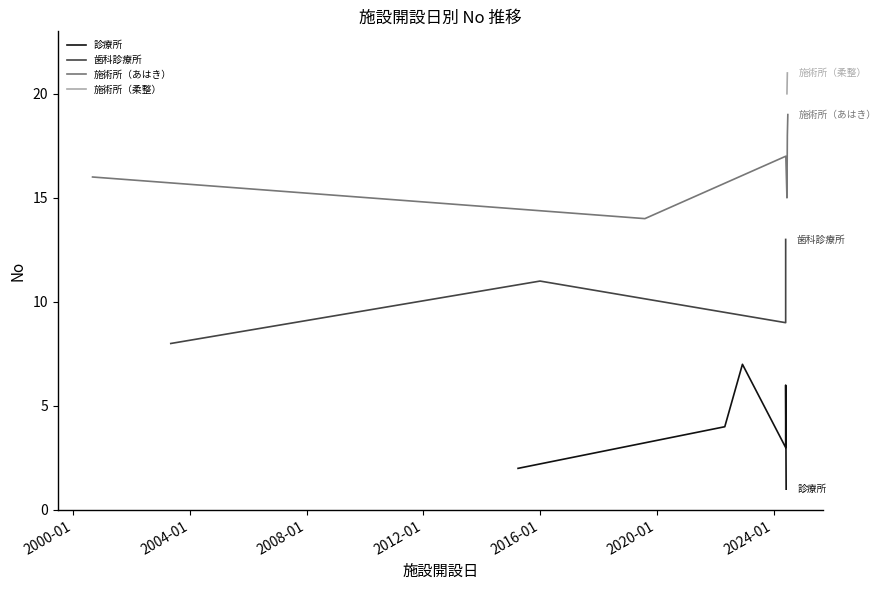

What is the minimum value for 施術所（あはき）?

14